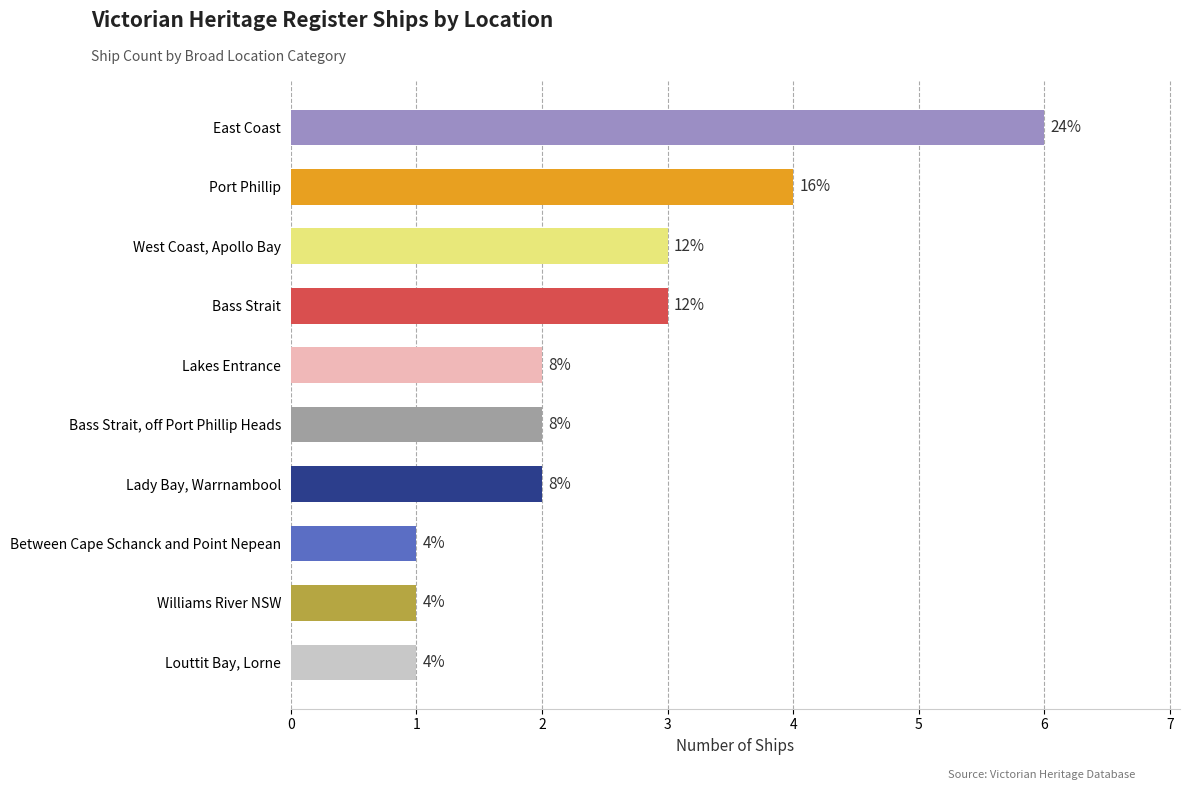

What is the average value?

2